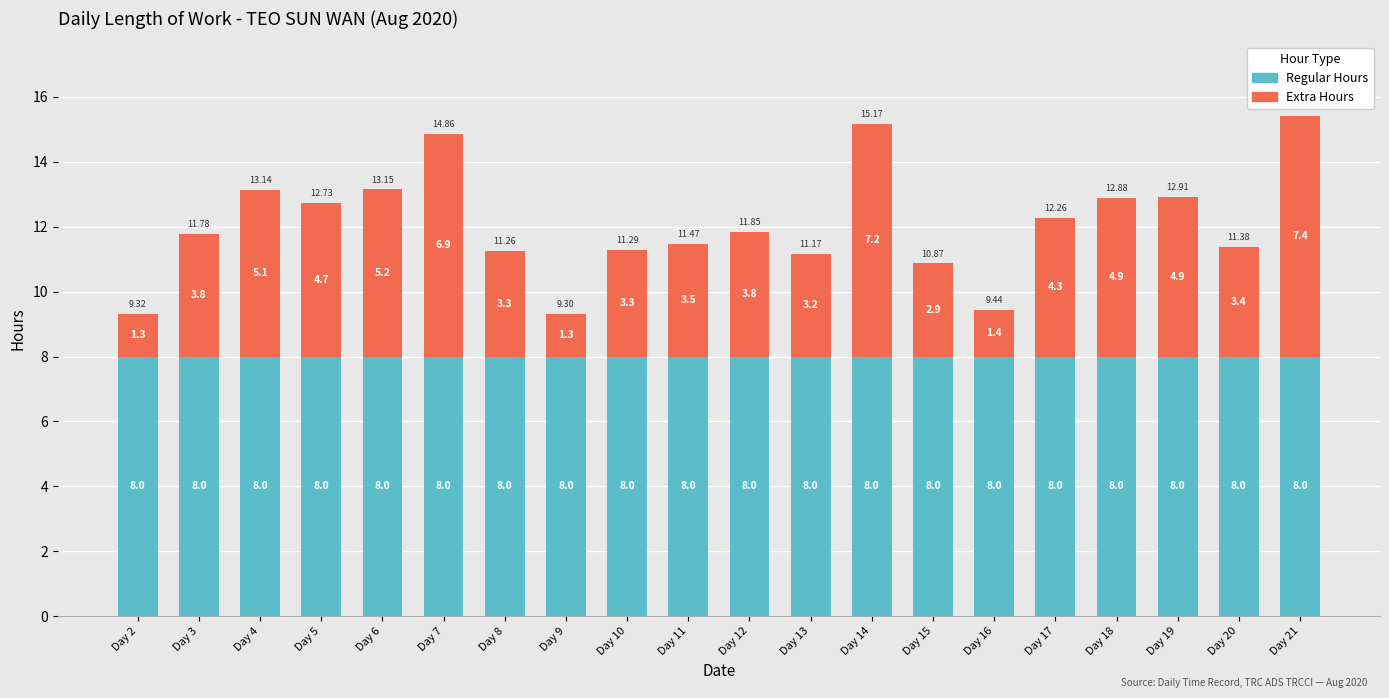

What is the total value across all series at Day 2?

9.3